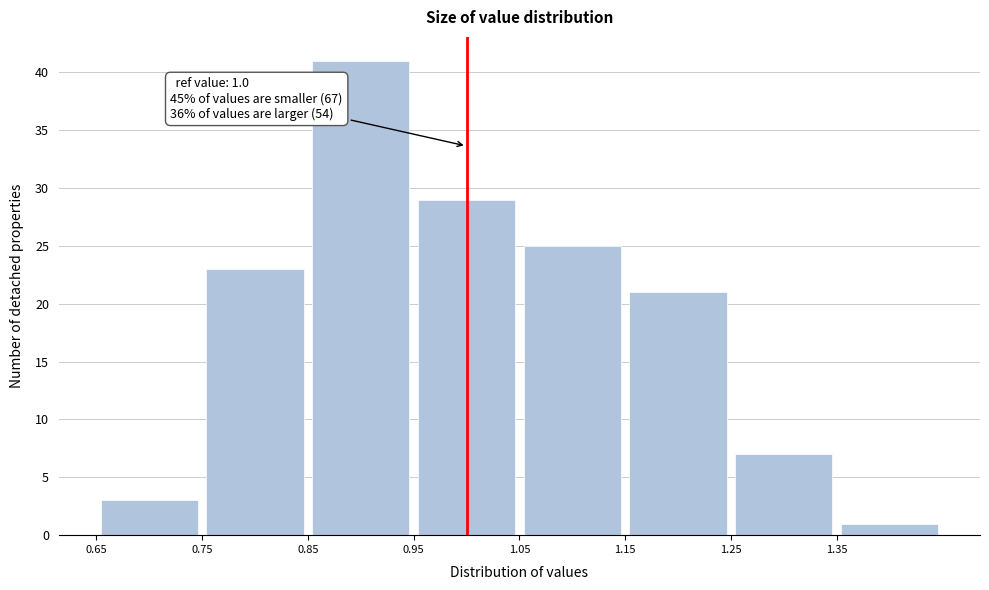

Which range on the x-axis has the tallest bar?

0.85 to 0.95